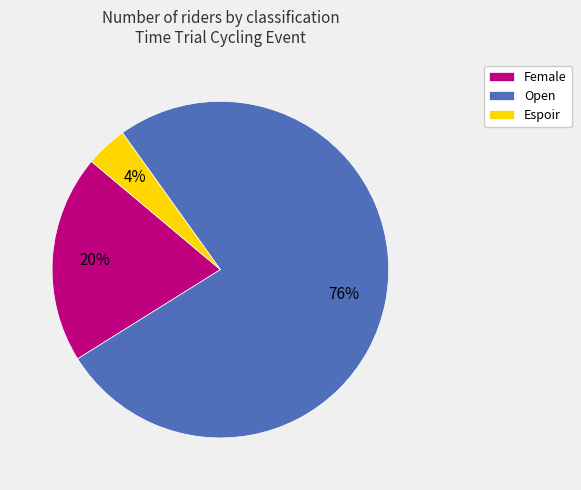

To the nearest percent, what is the difference between the Espoir and Female slice percentages?

16%